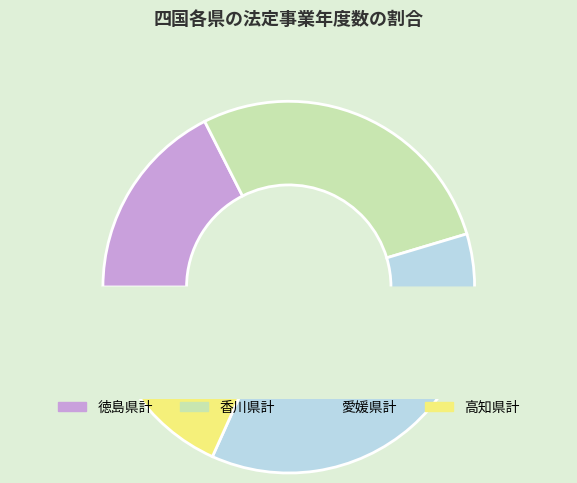

How many segments does this pie chart have?

4